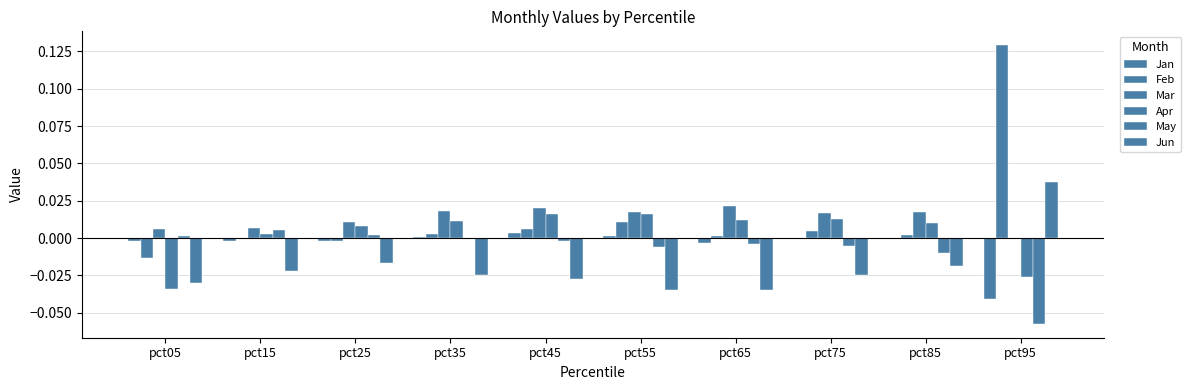

How many categories are shown in the chart?

10